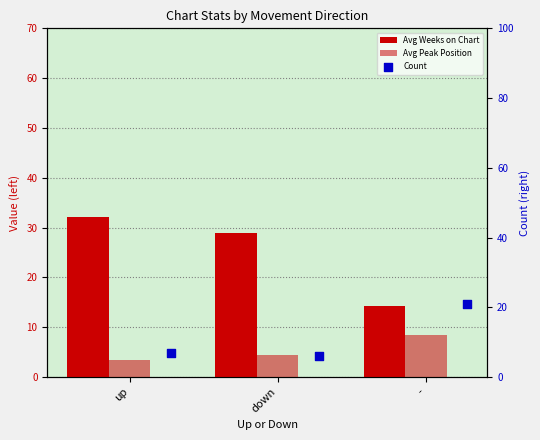

At which category is the sum across all series the highest?

-